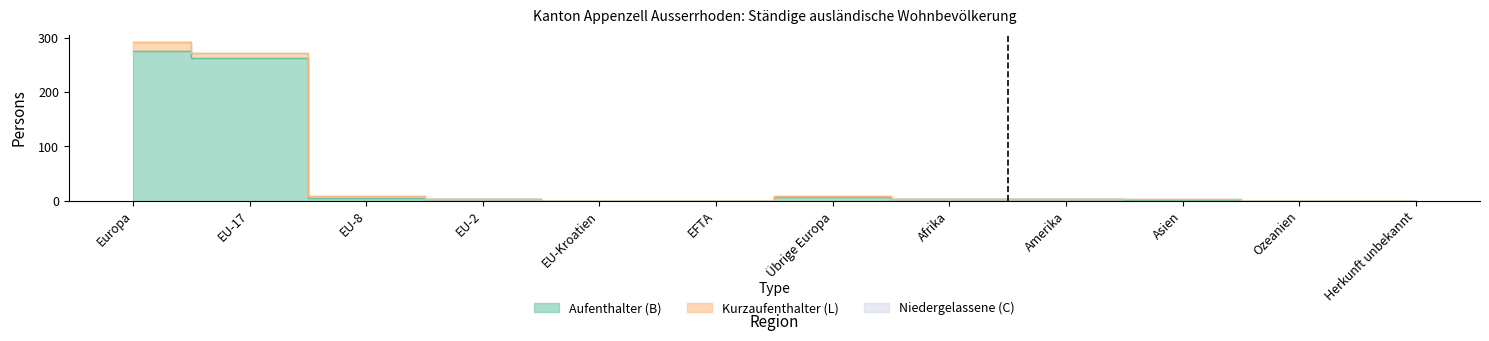

True or false: Aufenthalter (B) Total and Niedergelassene (C) Total intersect in this chart.

False